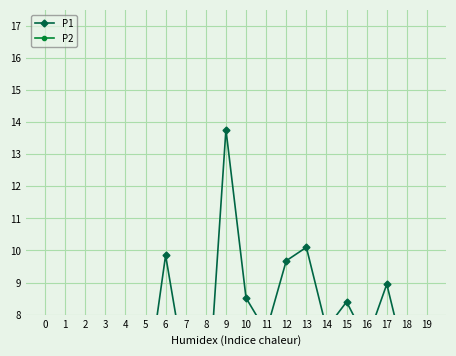

True or false: P1 and P2 cross at least once.

False